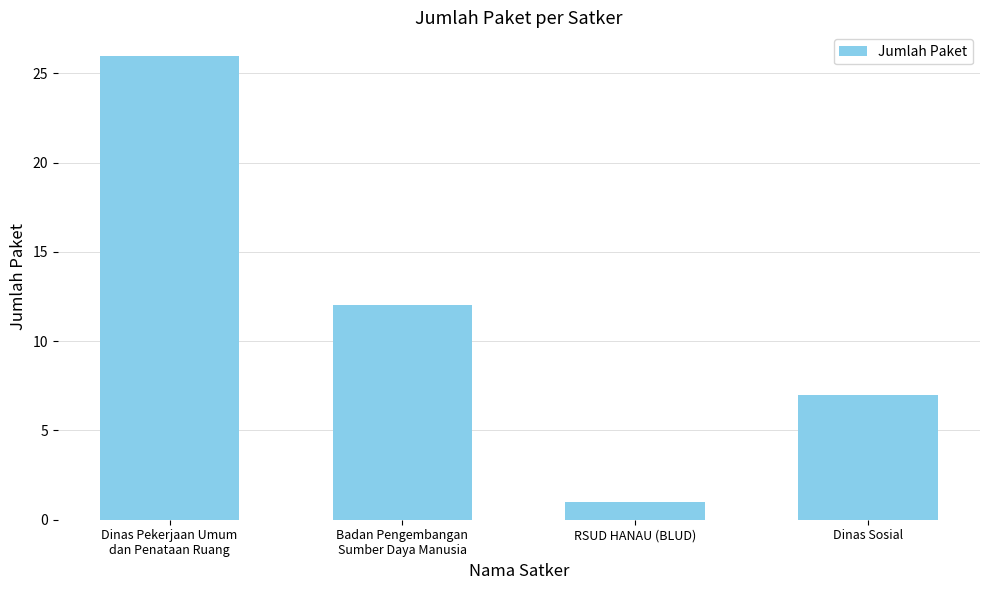

Reading left to right, transcribe all the data shown in this chart.

26	12	1	7